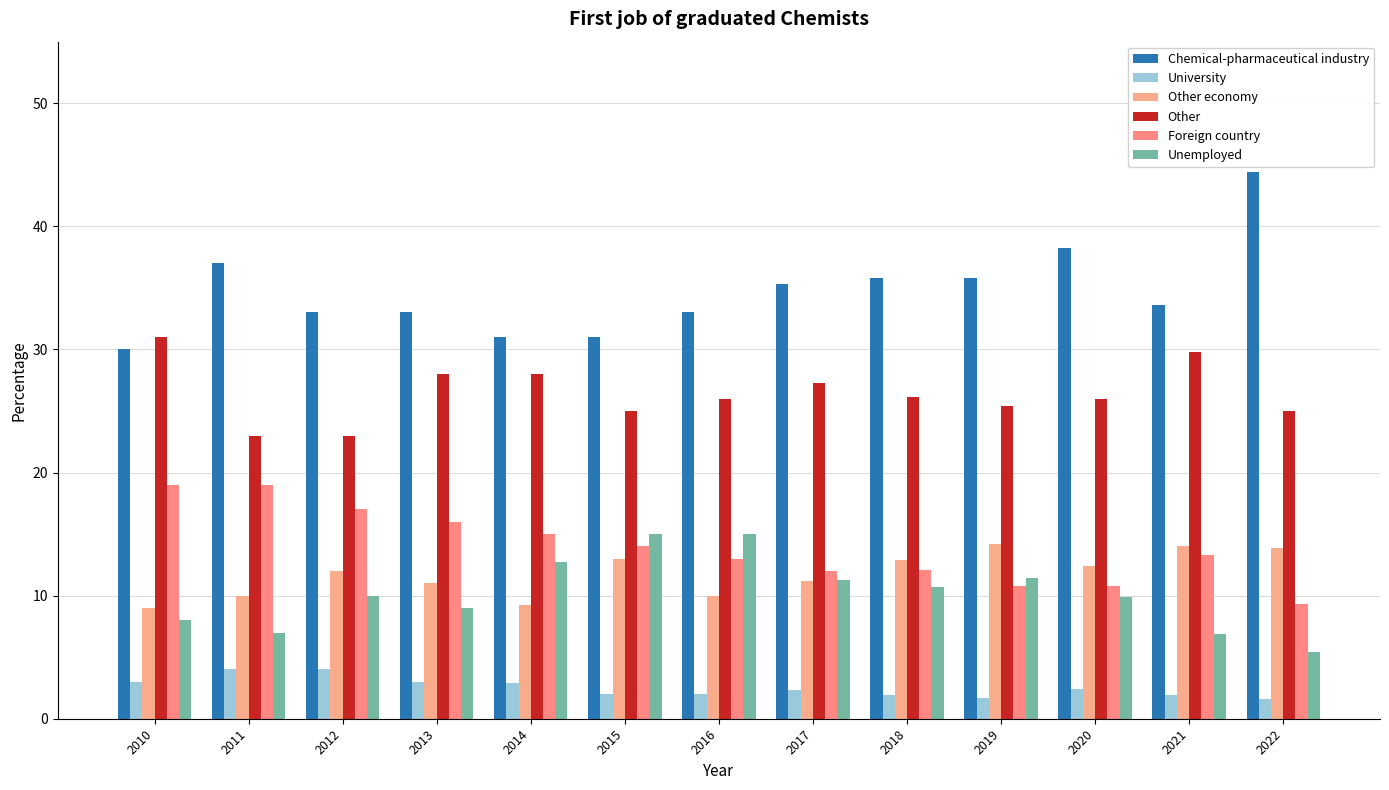

Which series has the largest range (max minus min)?

Chemical-pharmaceutical industry